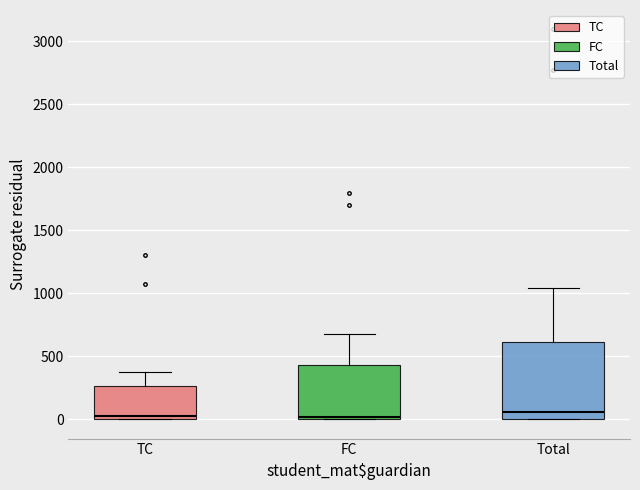

Reading left to right, read every box against the y-axis: the position of its median line, the range the box covers, and the ends of its whiskers. The values are not printed on the chart, so give them approximately, as read against the axis.

TC: median 50, box 0 to 250, whiskers 0 to 350
FC: median 0, box 0 to 450, whiskers 0 to 650
Total: median 50, box 0 to 600, whiskers 0 to 1050